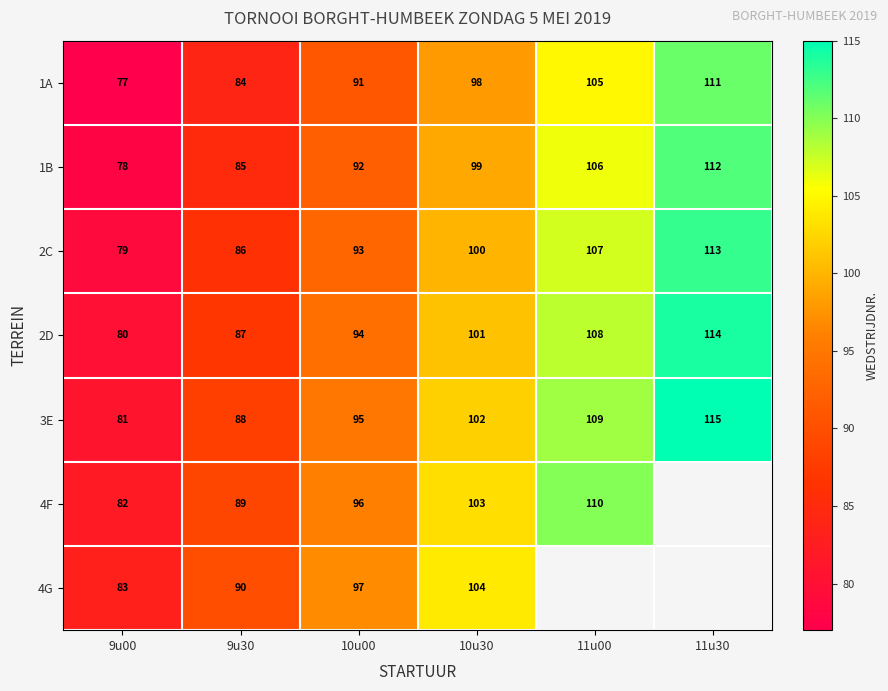

What is the approximate value of 3E at 11u30, to the nearest 5?

115